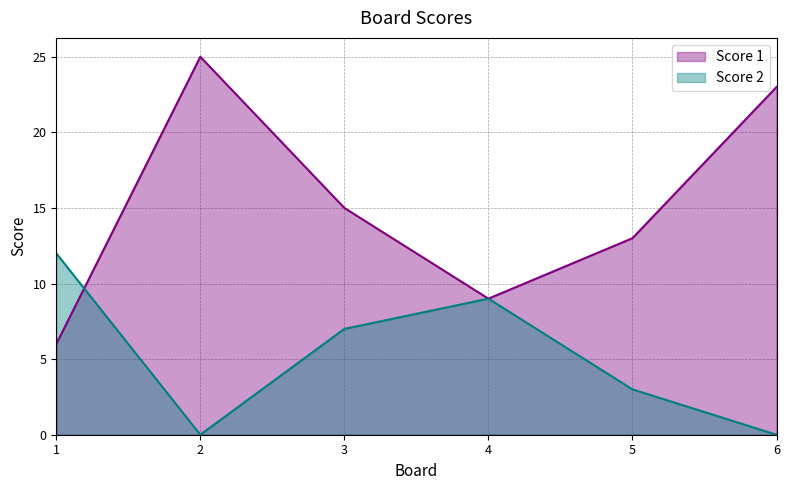

What is the maximum value for Score 1?

25